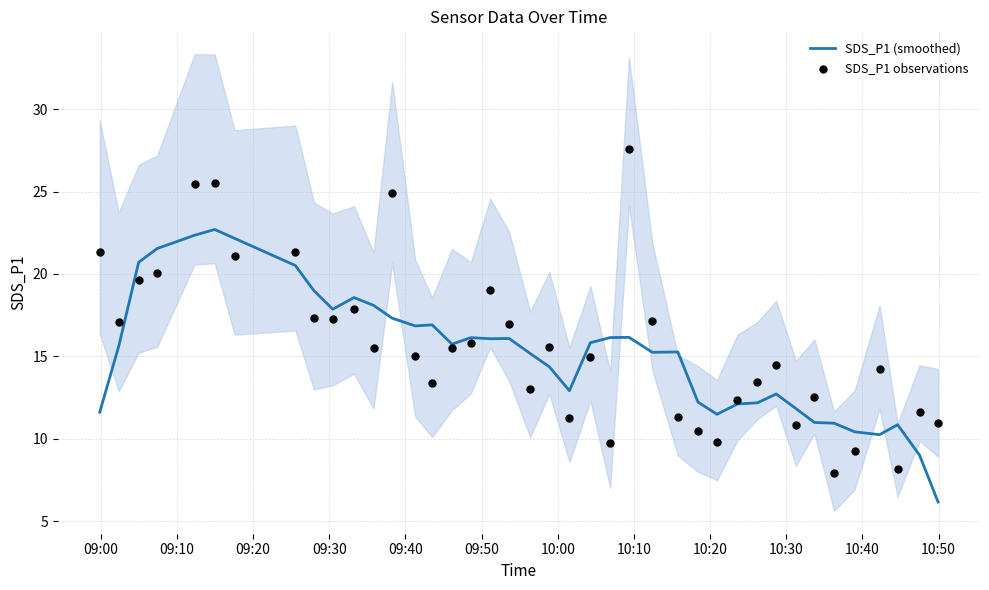

Which series contains the highest Y value?

SDS_P1 observations